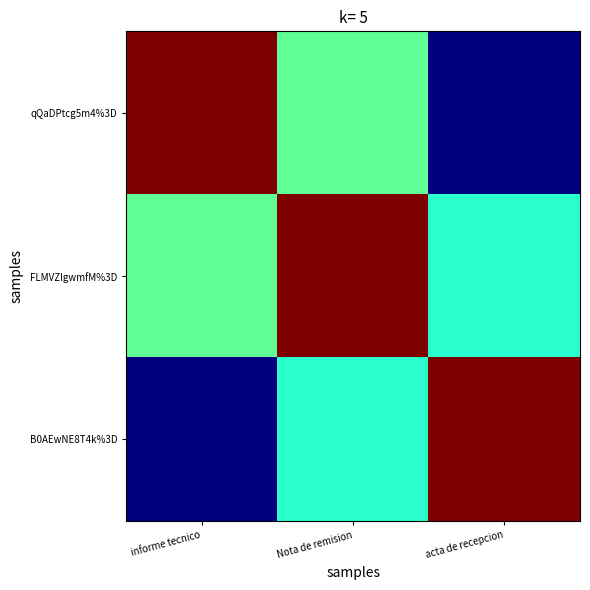

At how many categories does at least one series exceed 0?

3